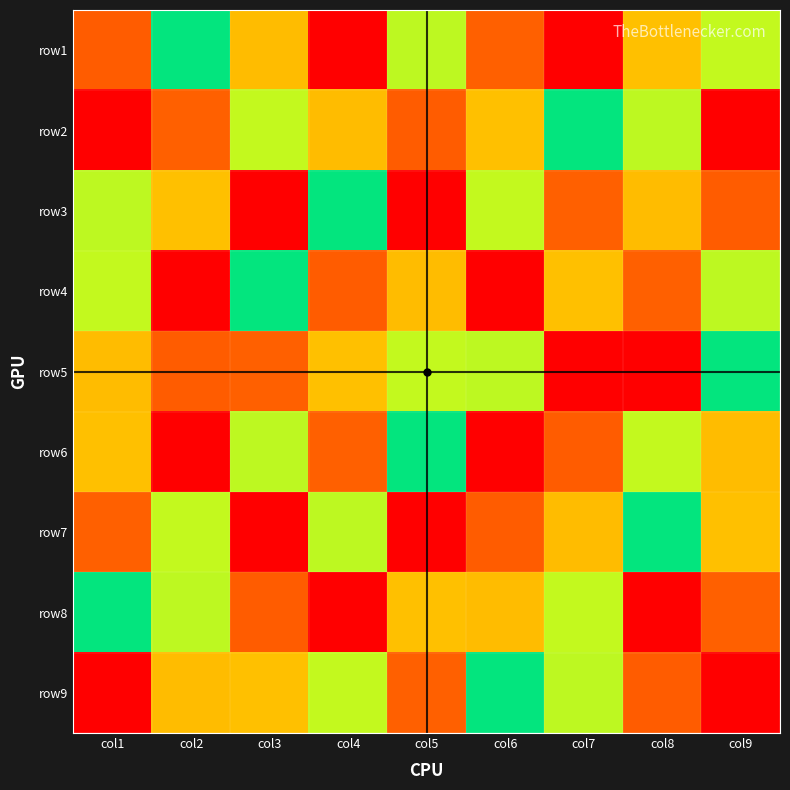

At how many categories does at least one series exceed 2?

9